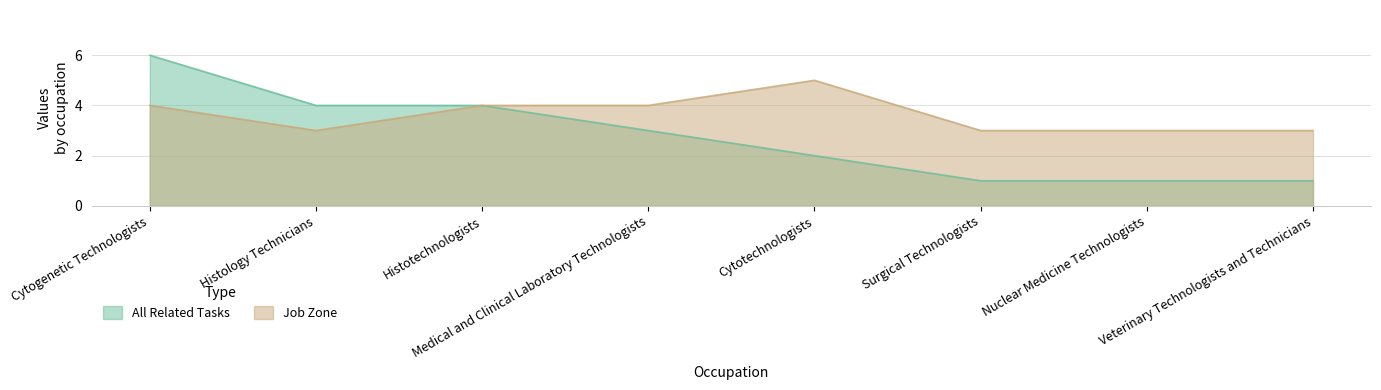

Between Surgical Technologists and Veterinary Technologists and Technicians, which series saw the biggest shift?

All Related Tasks